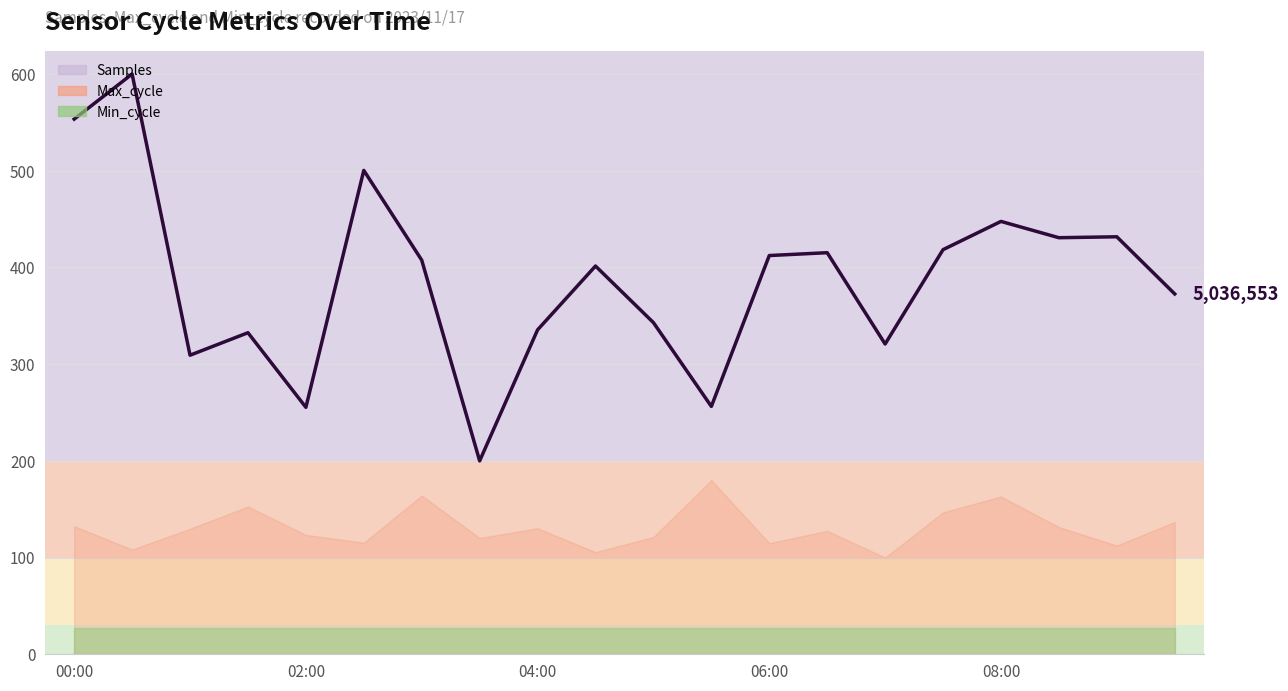

Is this an area chart (filled region under the line)?

No